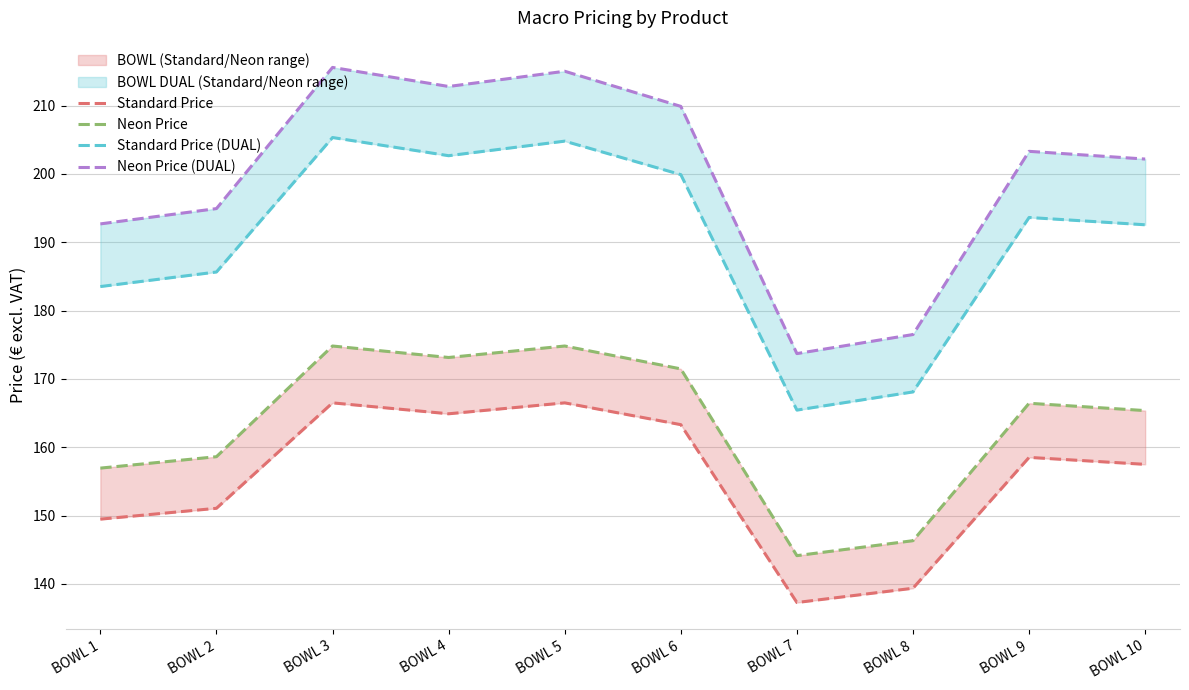

Reading right to left, what are all the values shown in this chart?

Standard Price: 157.5	158.5	139.4	137.3	163.3	166.5	164.9	166.5	151.1	149.5
Neon Price: 165.4	166.4	146.3	144.1	171.5	174.8	173.1	174.8	158.6	156.9
Standard Price (DUAL): 192.6	193.6	168.1	165.4	199.9	204.8	202.7	205.3	185.6	183.5
Neon Price (DUAL): 202.2	203.3	176.5	173.7	209.9	215.0	212.8	215.6	194.9	192.7